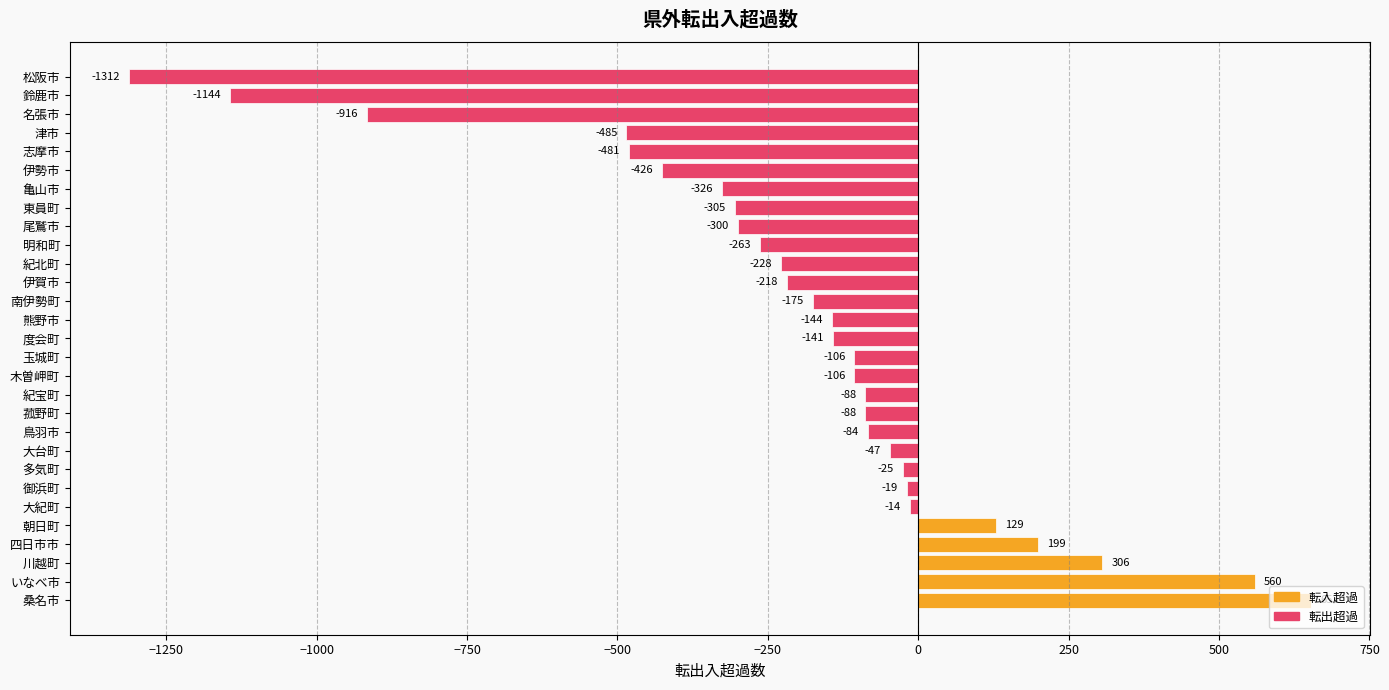

True or false: the data shows -148 at 紀北町.

False